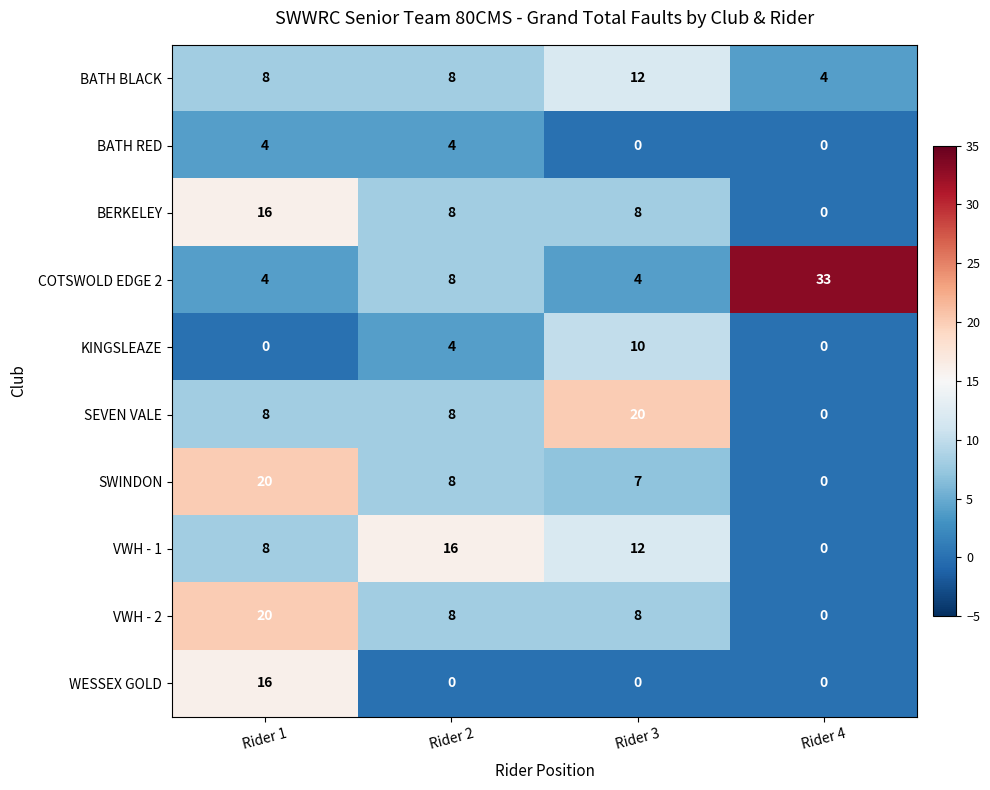

At which category is the sum across all series the highest?

Rider 1